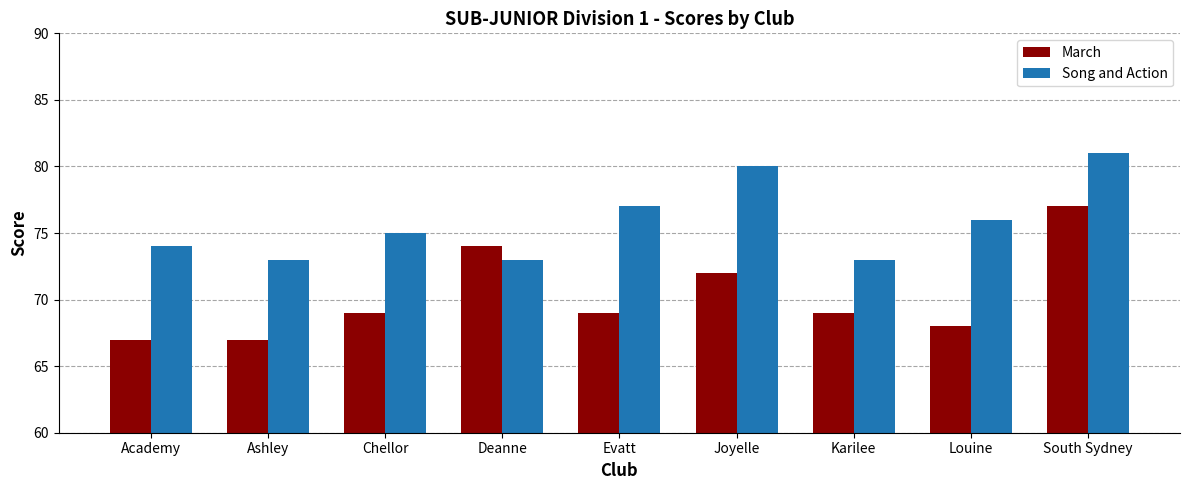

Does the chart contain any negative values?

No